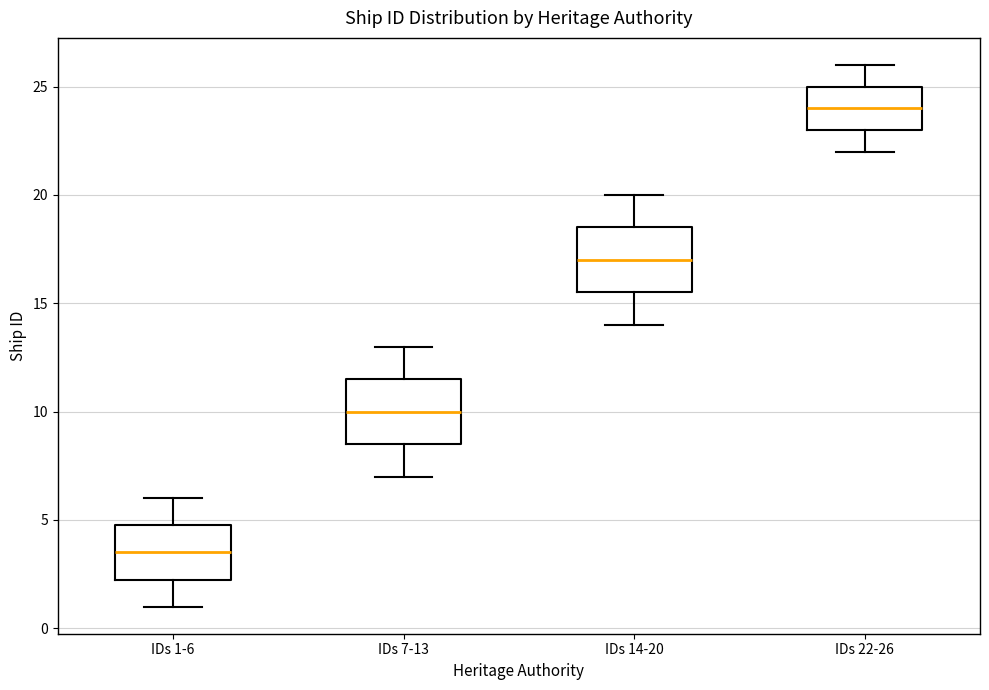

Where does the upper whisker of the box for IDs 1-6 end on the y-axis? The values are not printed on the chart, so give them approximately, as read against the axis.

6.0